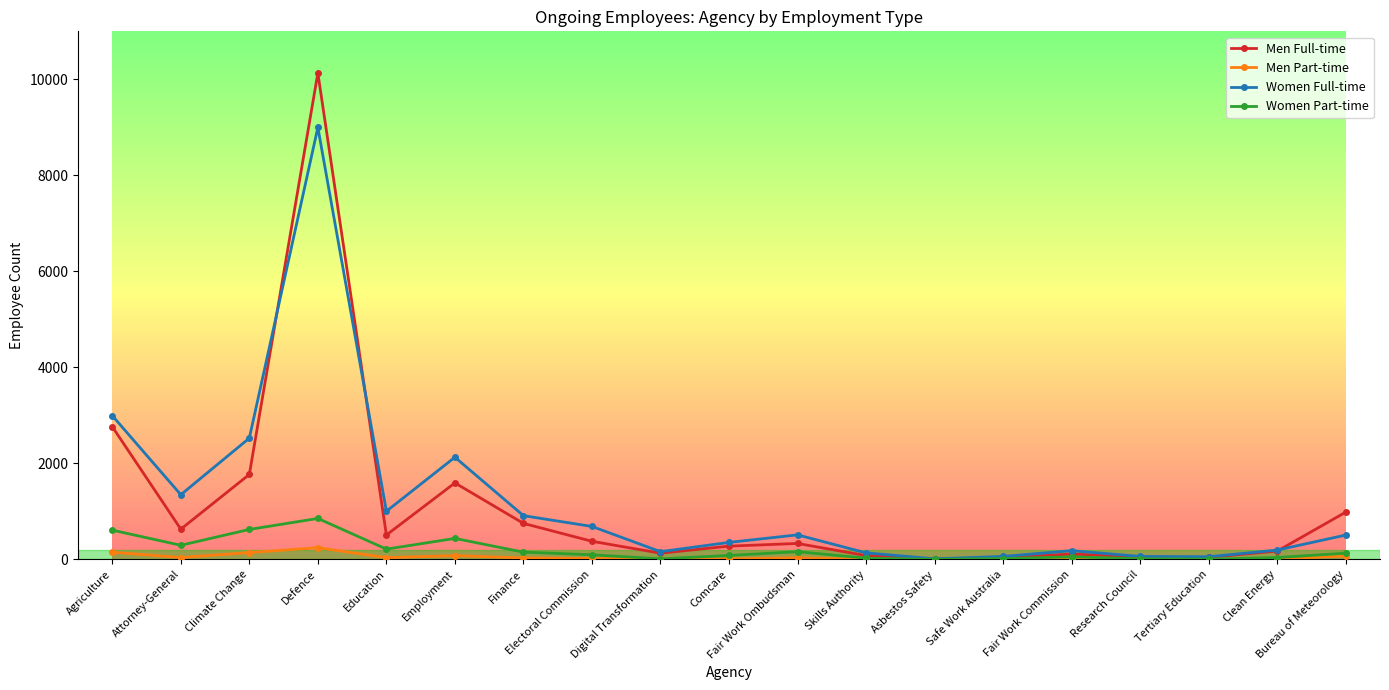

How many lines are shown in the chart?

4